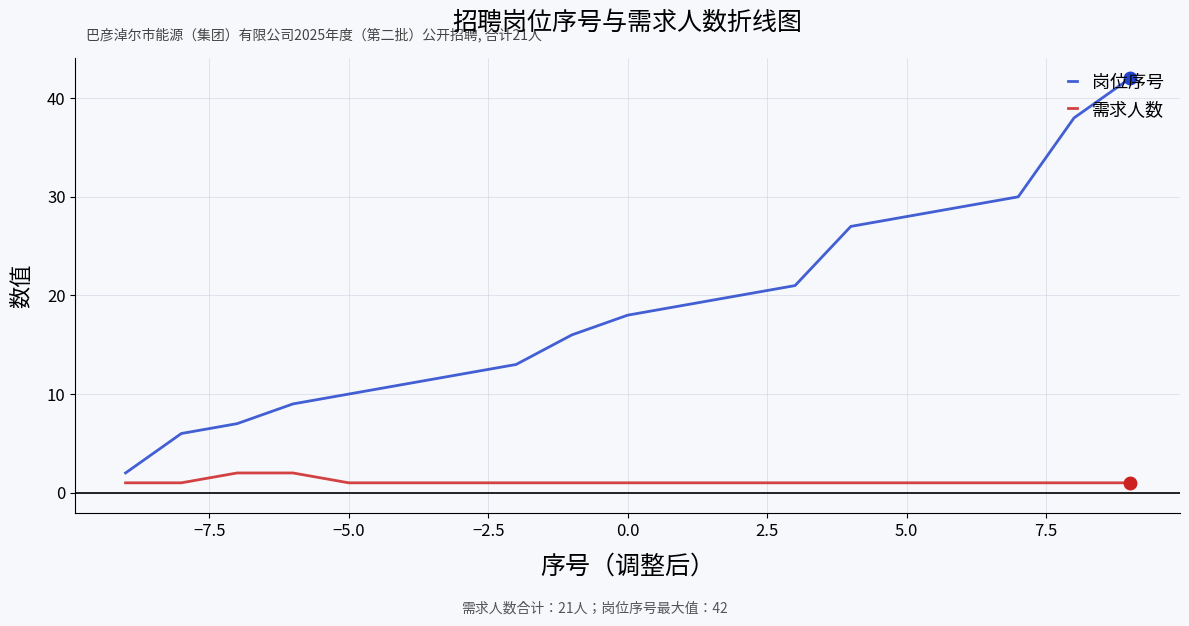

Rank the series by their maximum value, from lowest to highest.

需求人数, 岗位序号